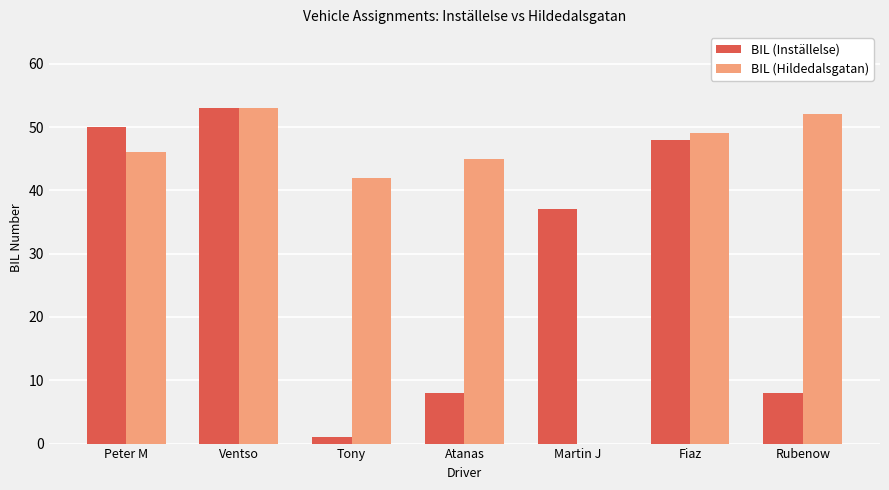

What is the sum of the BIL (Inställelse) values at Fiaz and Peter M?

98